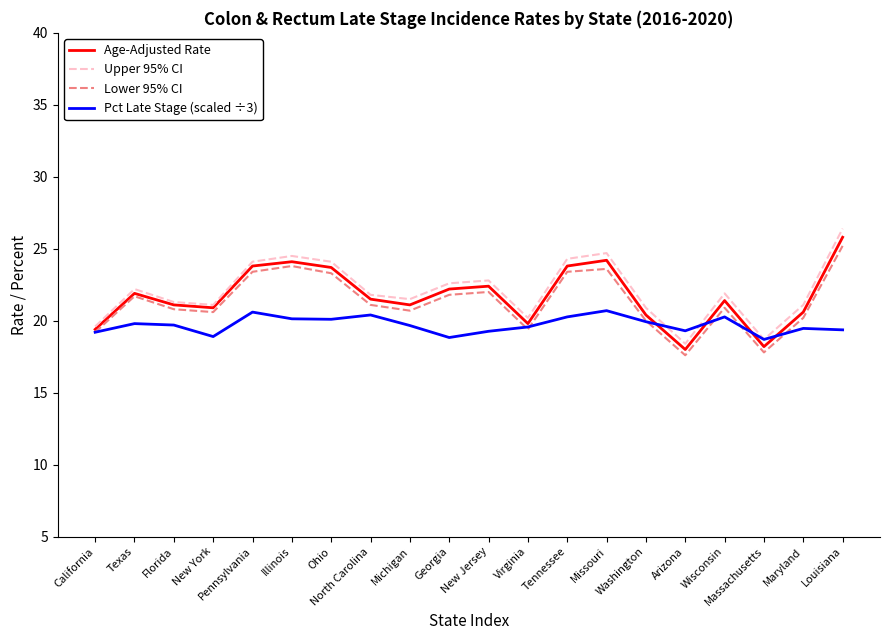

Is it true that Lower 95% CI equals 41.5 at Missouri?

False